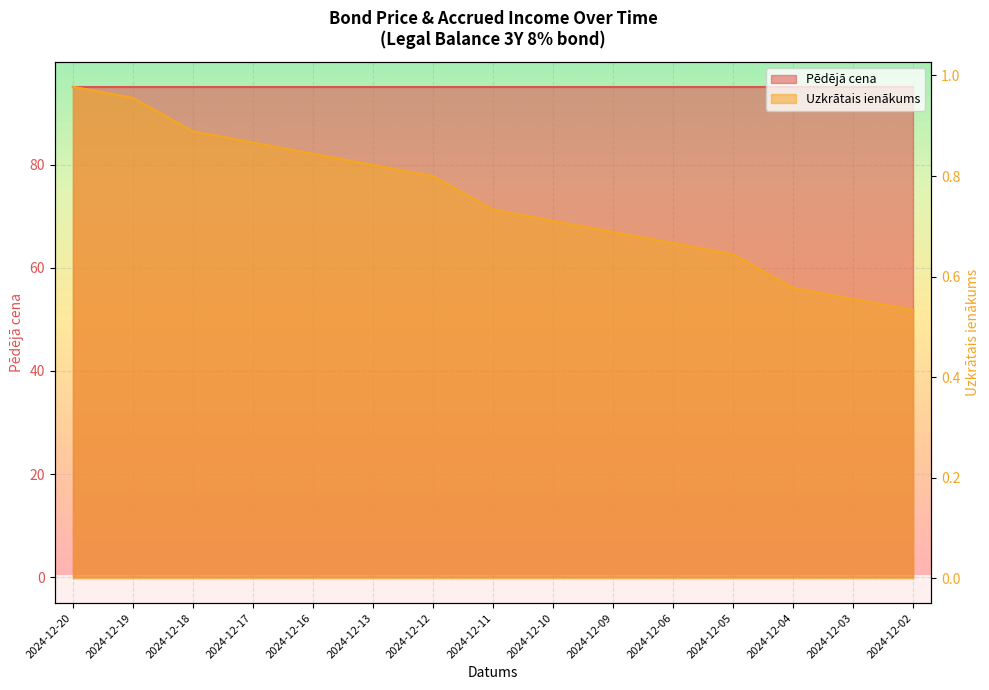

Read the value at 2024-12-20.

1.0